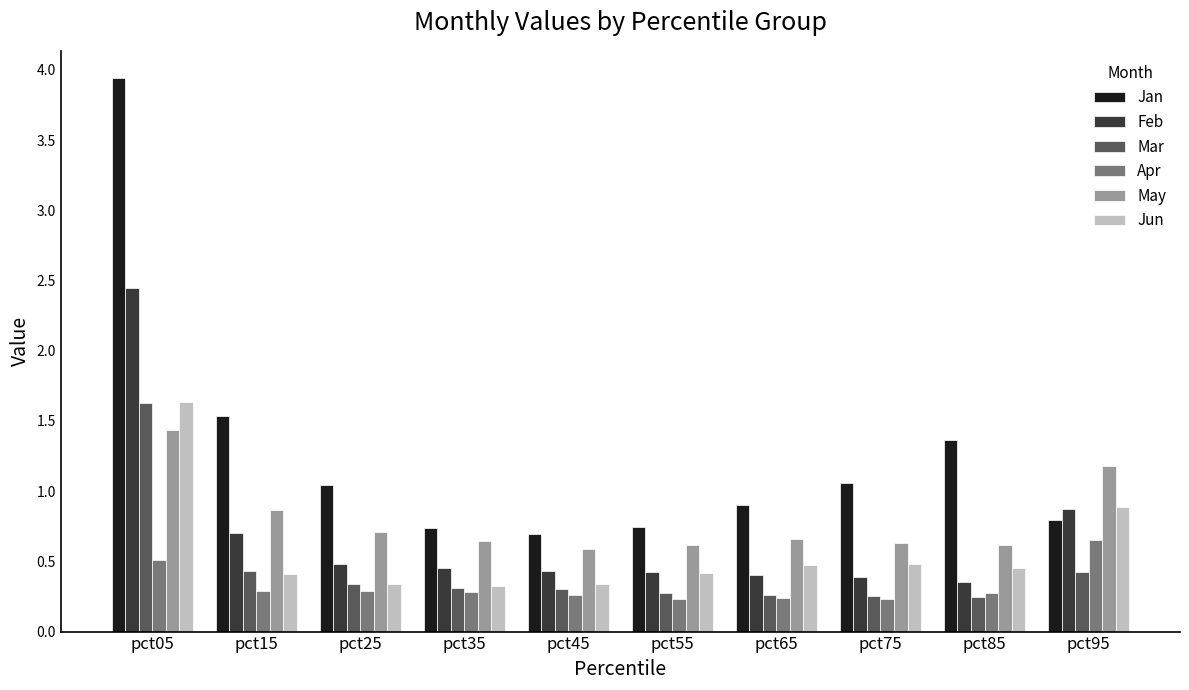

How many groups of bars are there?

10